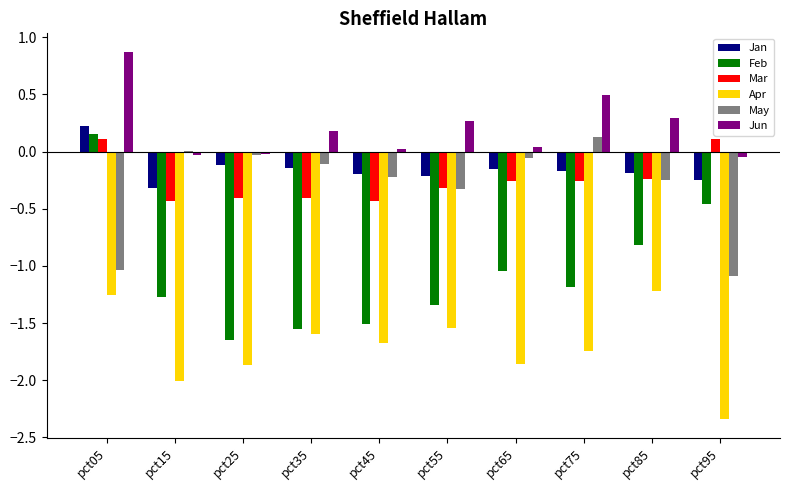

How many values in Mar are above zero?

2